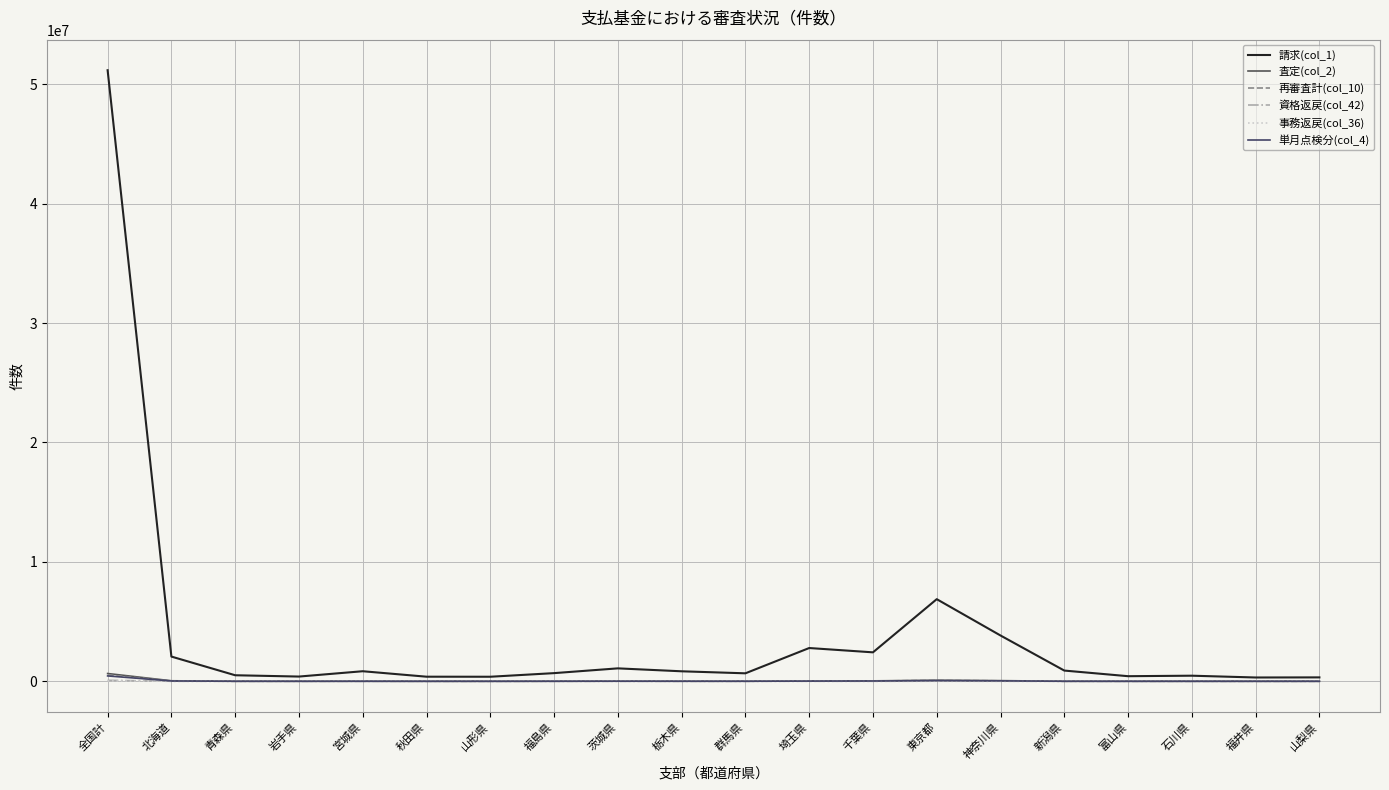

True or false: 事務返戻(col_36) and 単月点検分(col_4) cross at least once.

False